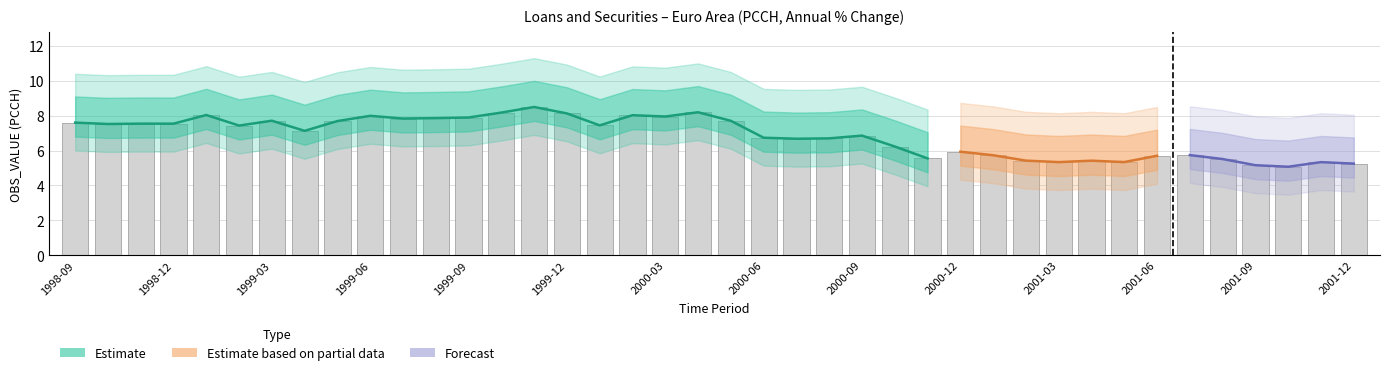

Reading left to right, what are all the values shown in this chart?

1998-09=7.6	1998-10=7.5	1998-11=7.5	1998-12=7.5	1999-01=8.0	1999-02=7.4	1999-03=7.7	1999-04=7.1	1999-05=7.7	1999-06=8.0	1999-07=7.8	1999-08=7.9	1999-09=7.9	1999-10=8.2	1999-11=8.5	1999-12=8.1	2000-01=7.4	2000-02=8.0	2000-03=7.9	2000-04=8.2	2000-05=7.7	2000-06=6.7	2000-07=6.7	2000-08=6.7	2000-09=6.9	2000-10=6.2	2000-11=5.5	2000-12=5.9	2001-01=5.7	2001-02=5.4	2001-03=5.3	2001-04=5.4	2001-05=5.3	2001-06=5.7	2001-07=5.7	2001-08=5.5	2001-09=5.2	2001-10=5.1	2001-11=5.3	2001-12=5.2